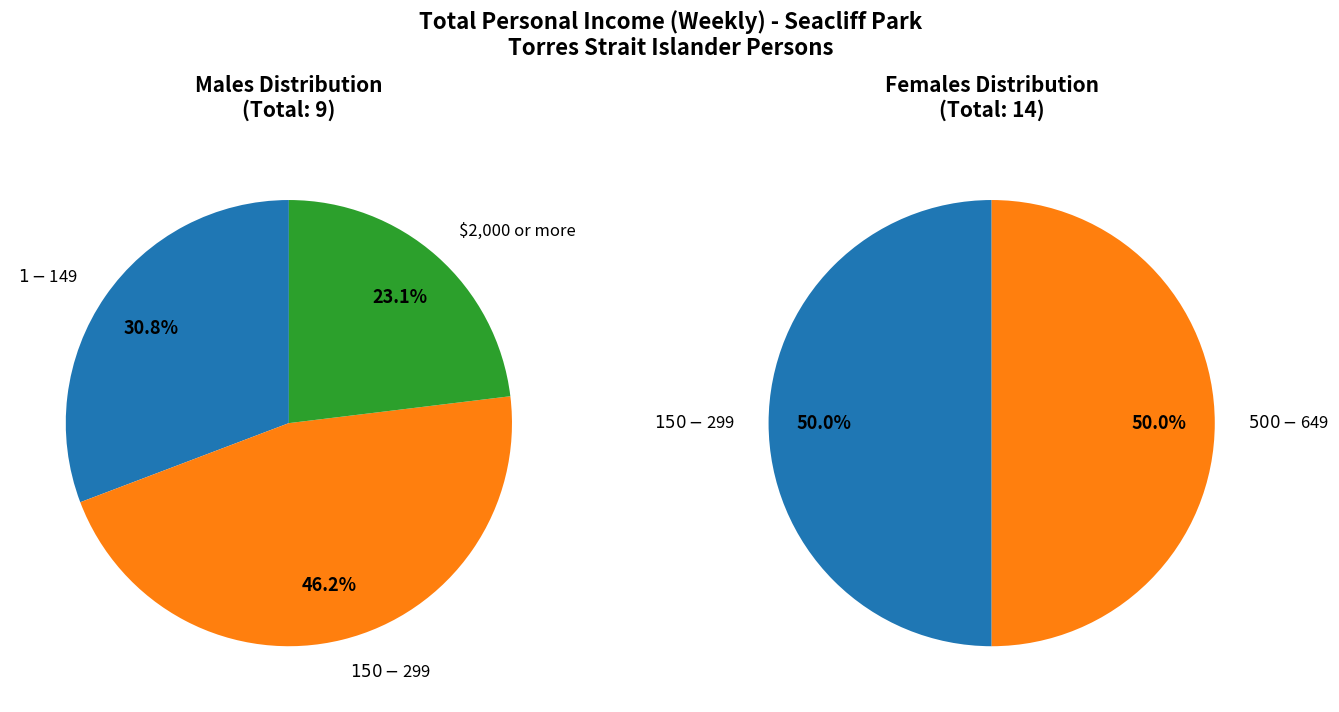

To the nearest percent, what is the difference between the $1-$149 and $2,000 or more slice percentages?

8%